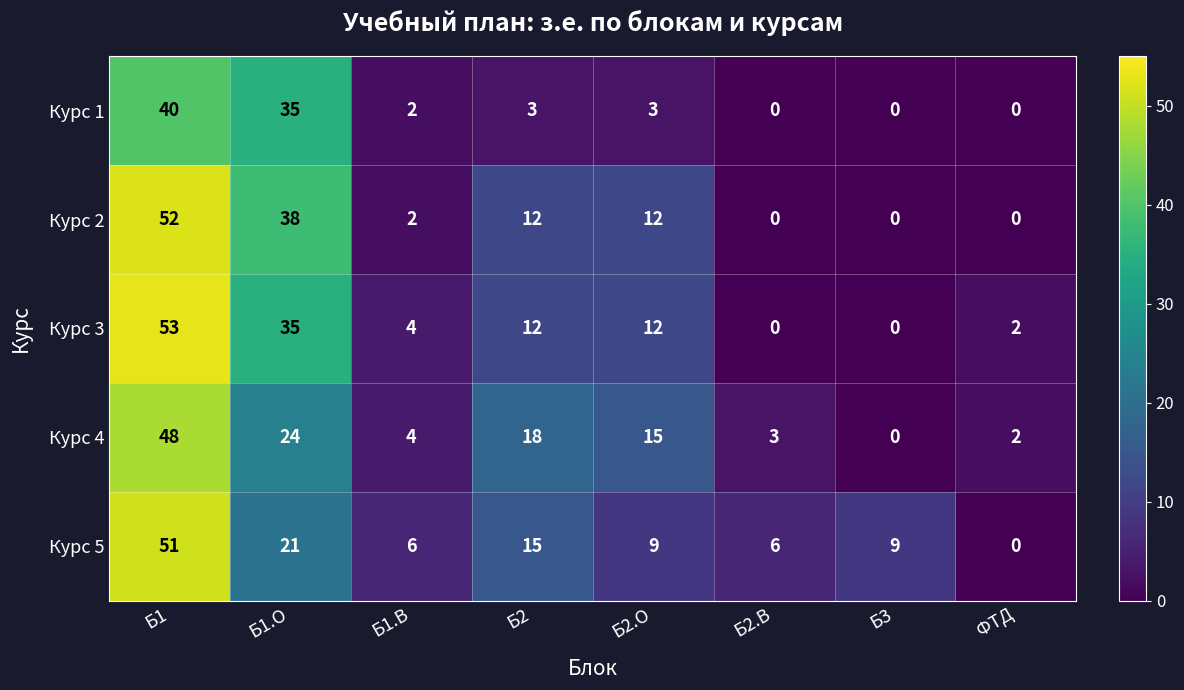

List the series in order of their peak value, lowest first.

Курс 1, Курс 4, Курс 5, Курс 2, Курс 3